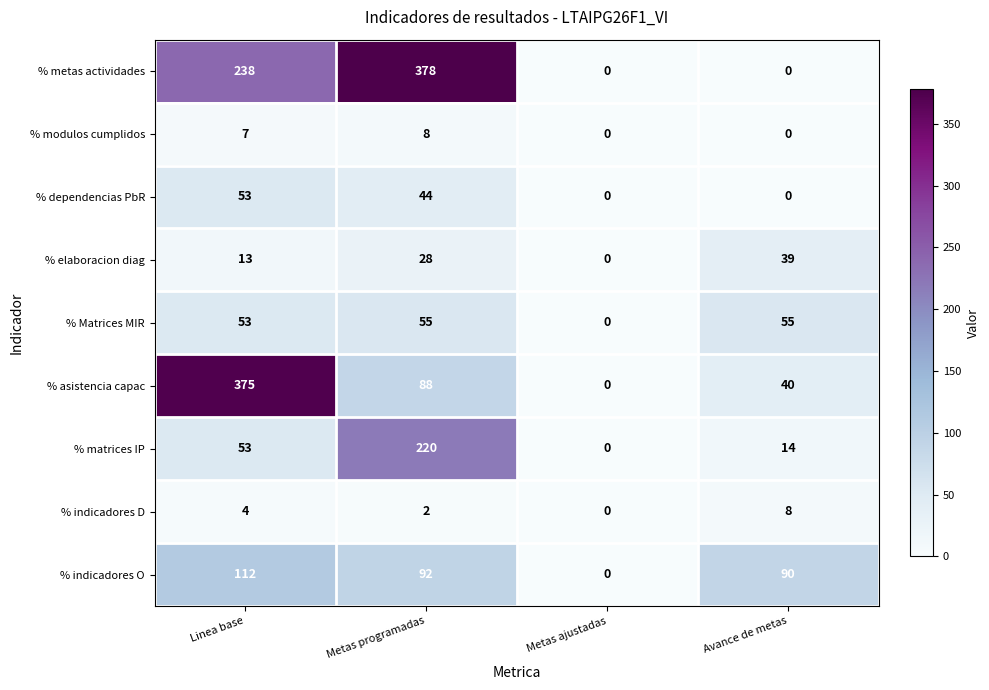

Count the % dependencias PbR values in the range 0 to 53.

4